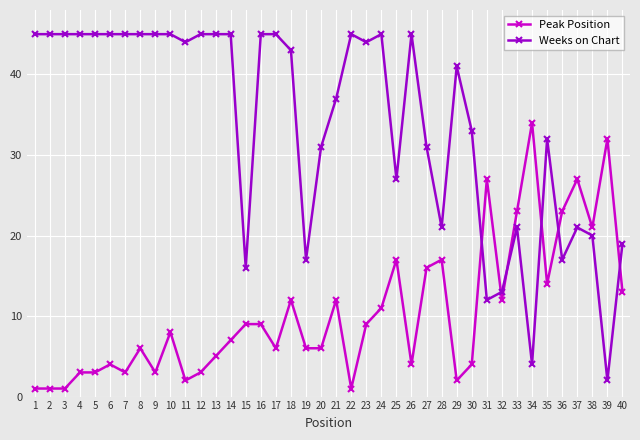

Reading left to right, transcribe all the data shown in this chart.

Peak Position: 1	1	1	3	3	4	3	6	3	8	2	3	5	7	9	9	6	12	6	6	12	1	9	11	17	4	16	17	2	4	27	12	23	34	14	23	27	21	32	13
Weeks on Chart: 45	45	45	45	45	45	45	45	45	45	44	45	45	45	16	45	45	43	17	31	37	45	44	45	27	45	31	21	41	33	12	13	21	4	32	17	21	20	2	19